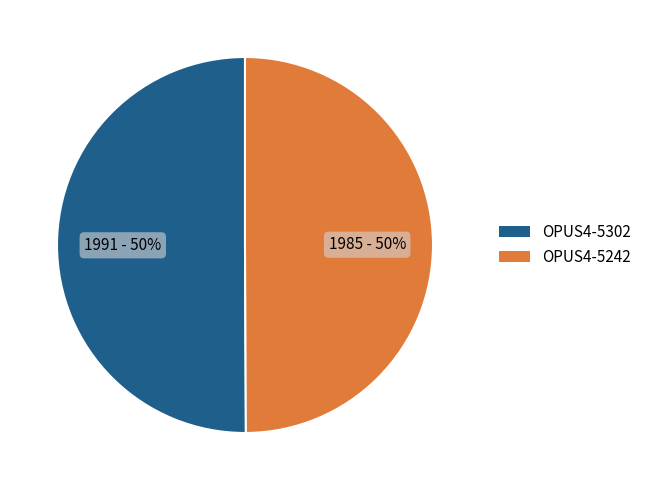

Combined, do OPUS4-5242 and OPUS4-5302 account for over 50%?

Yes